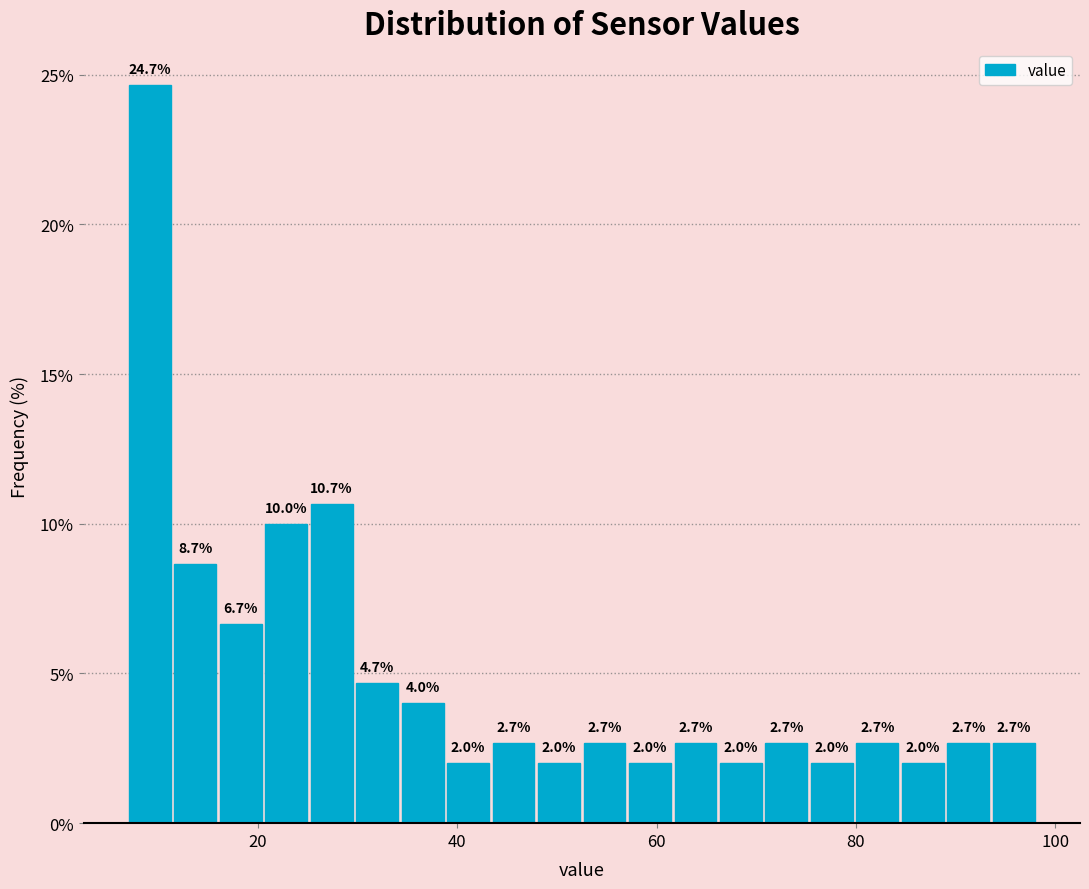

Around what value on the x-axis is the tallest bar? Give the approximate position of its centre, as read against the axis.

10